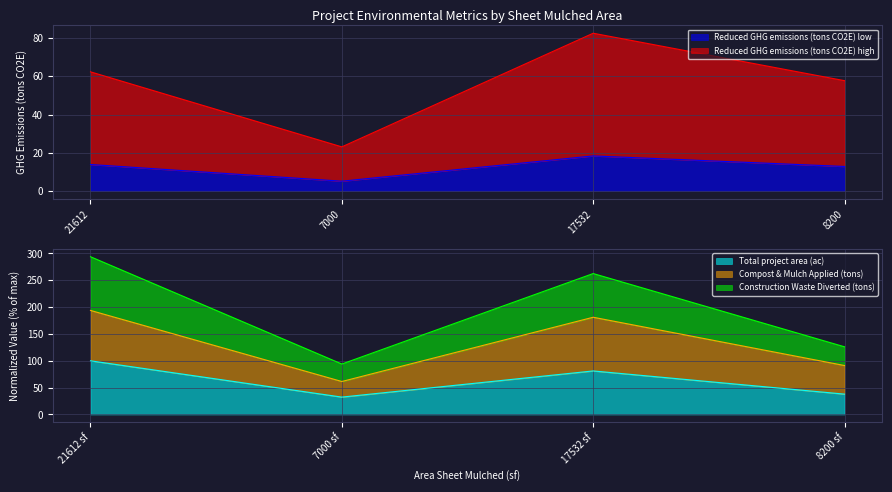

The Total project area (ac) series shows 56.9 at 8200 sf. True or false?

False